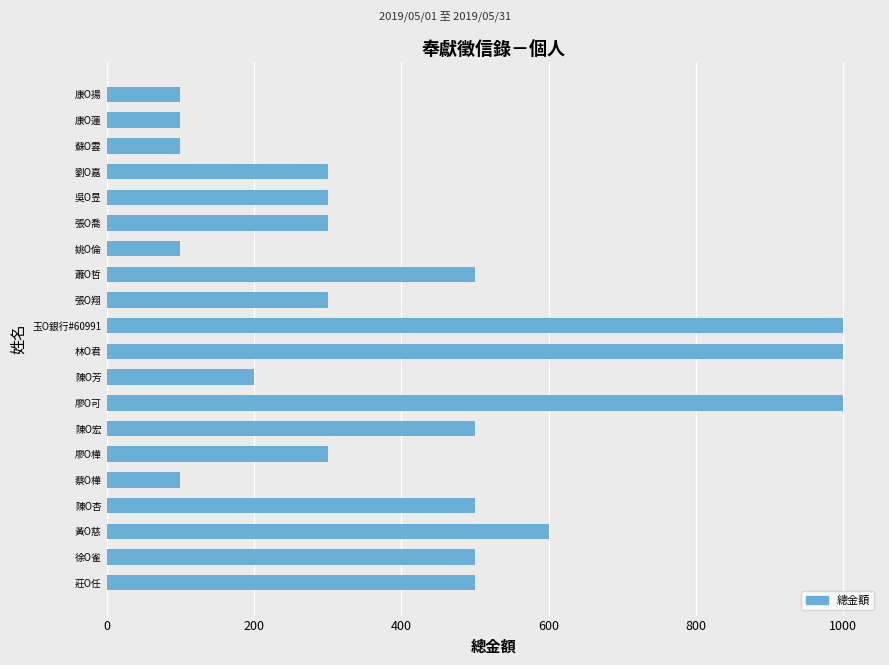

What is the label of the 2nd bar from the bottom?

徐O雀